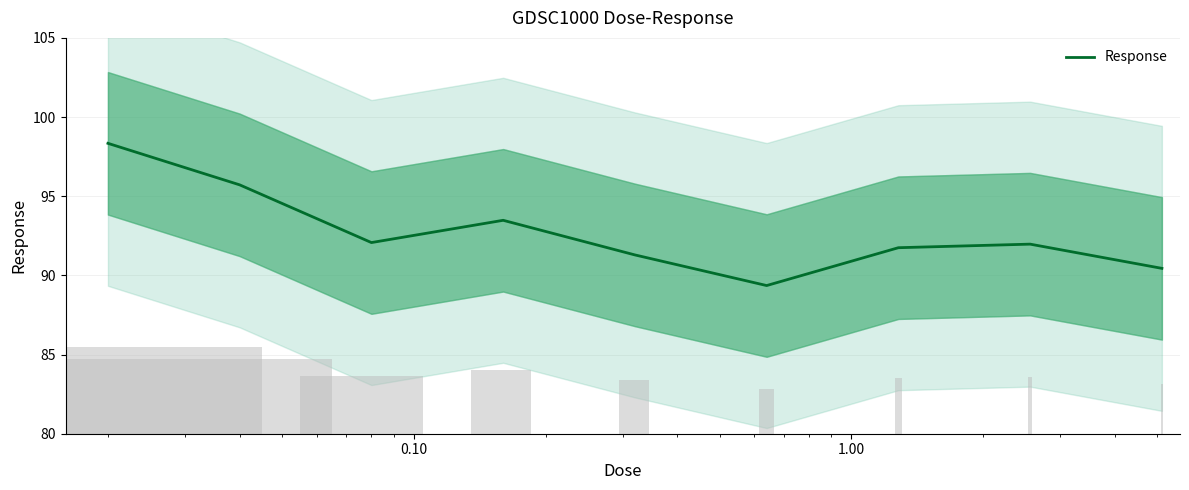

What is the maximum value for Response?

98.3